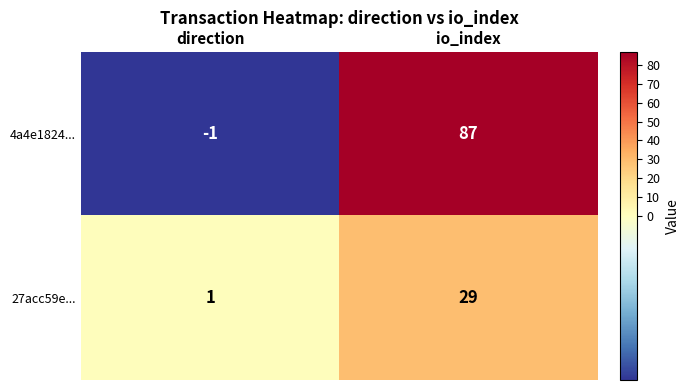

What is the minimum value shown in the chart?

-1